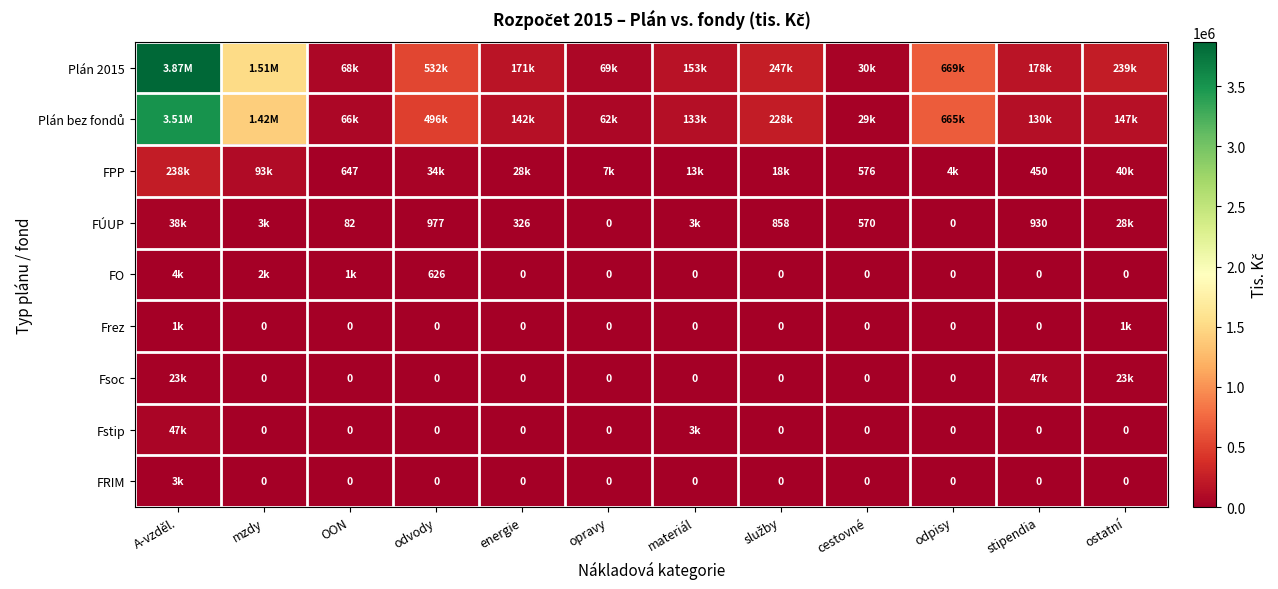

True or false: Fstip has a value of 0.0 at stipendia.

True